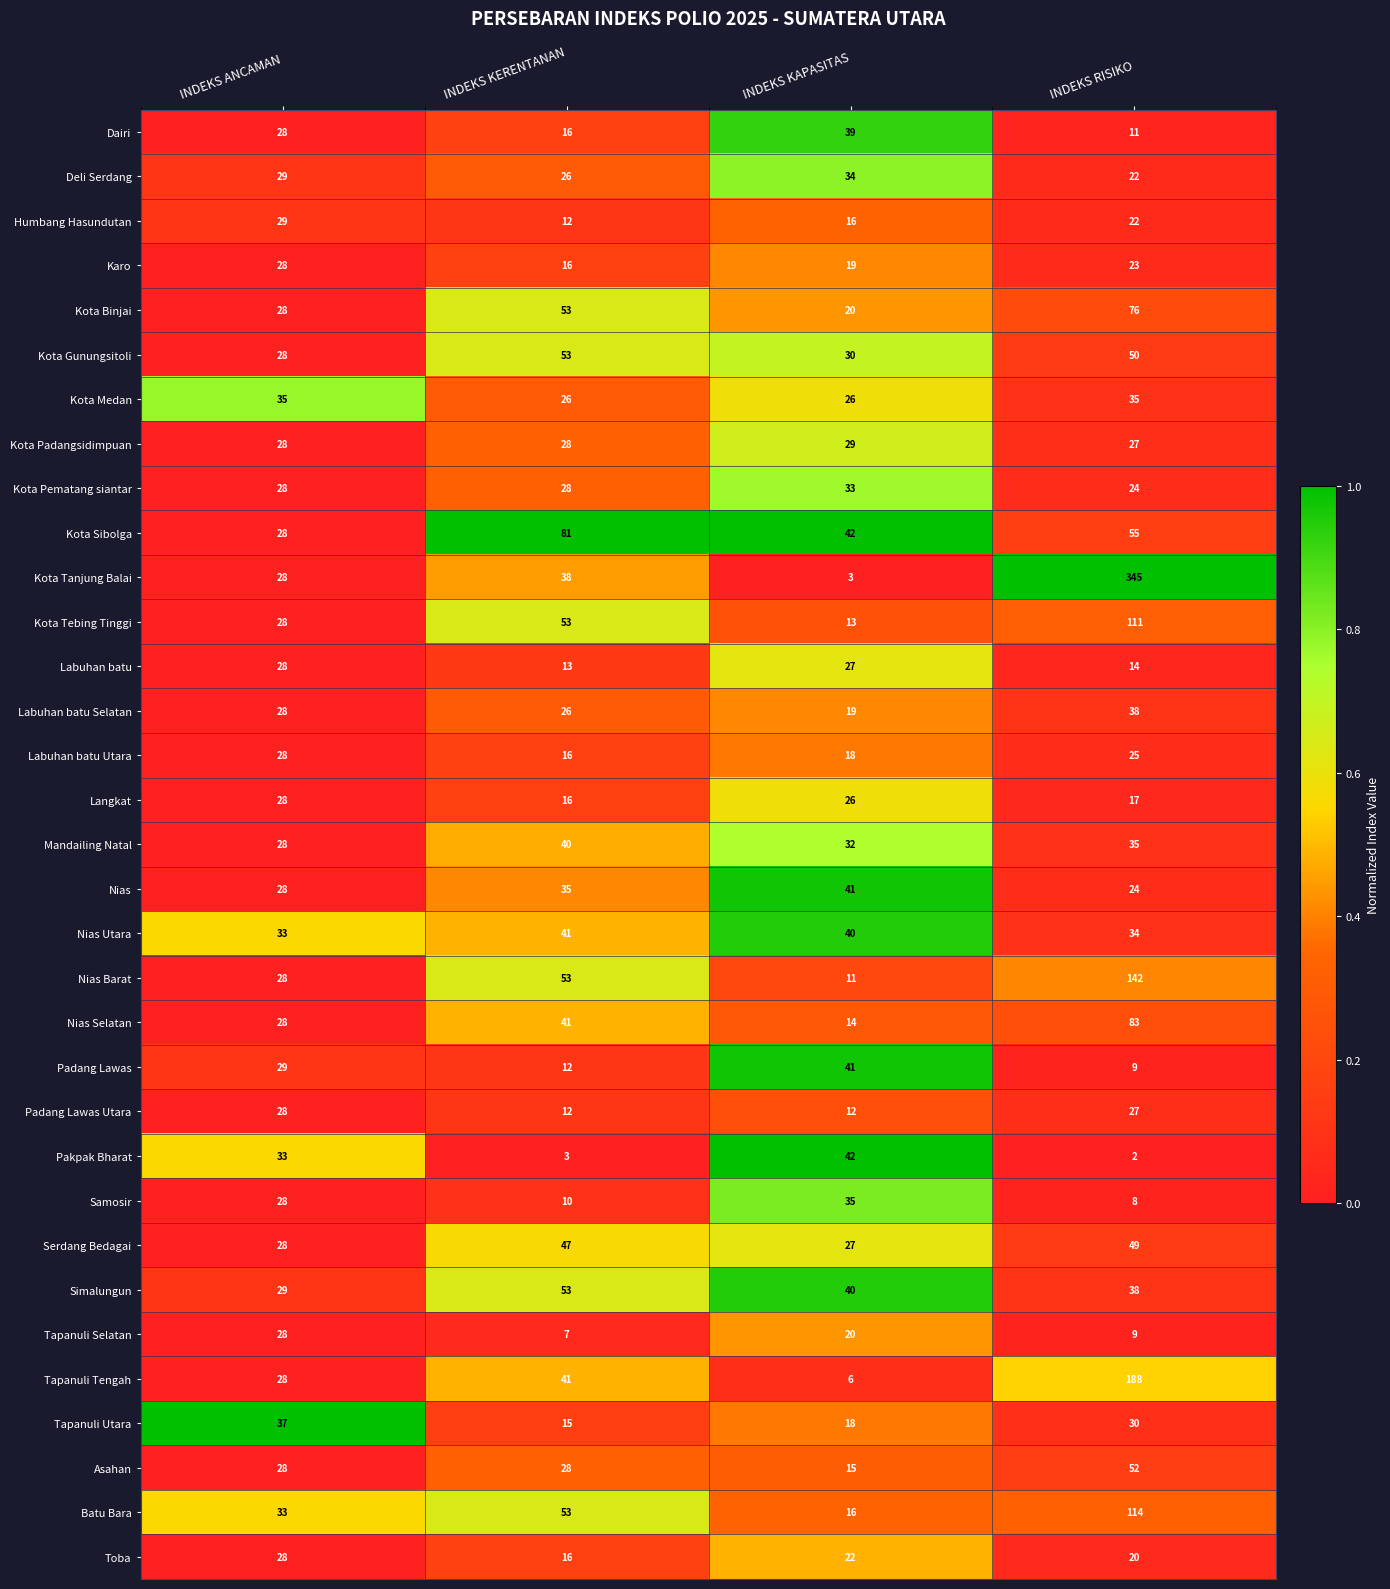

What is the difference between the Tapanuli Utara values at INDEKS KERENTANAN and INDEKS ANCAMAN?

22